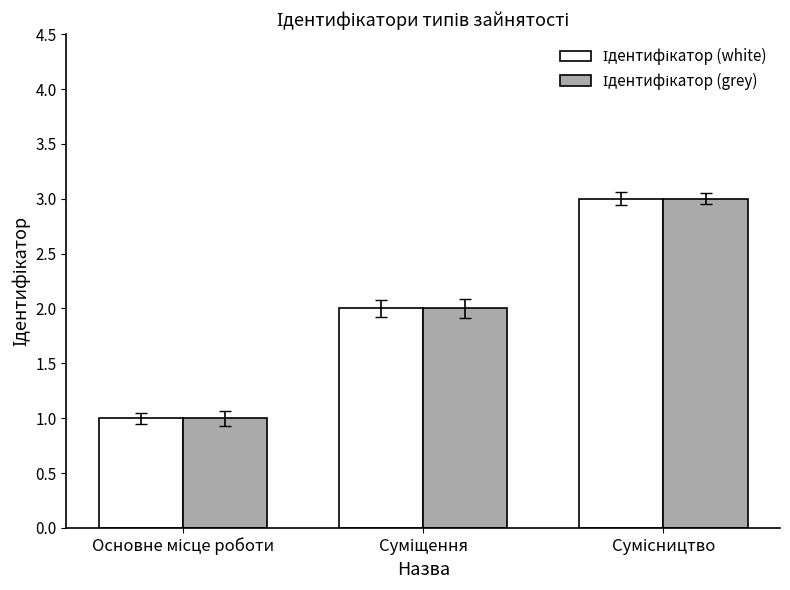

What is the maximum value shown in the chart?

3